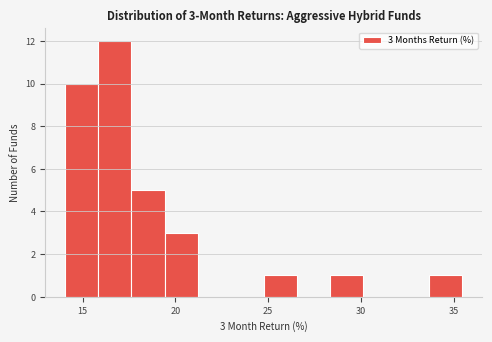

Read against the x-axis, roughly where is the centre of the tallest bar?

16.5